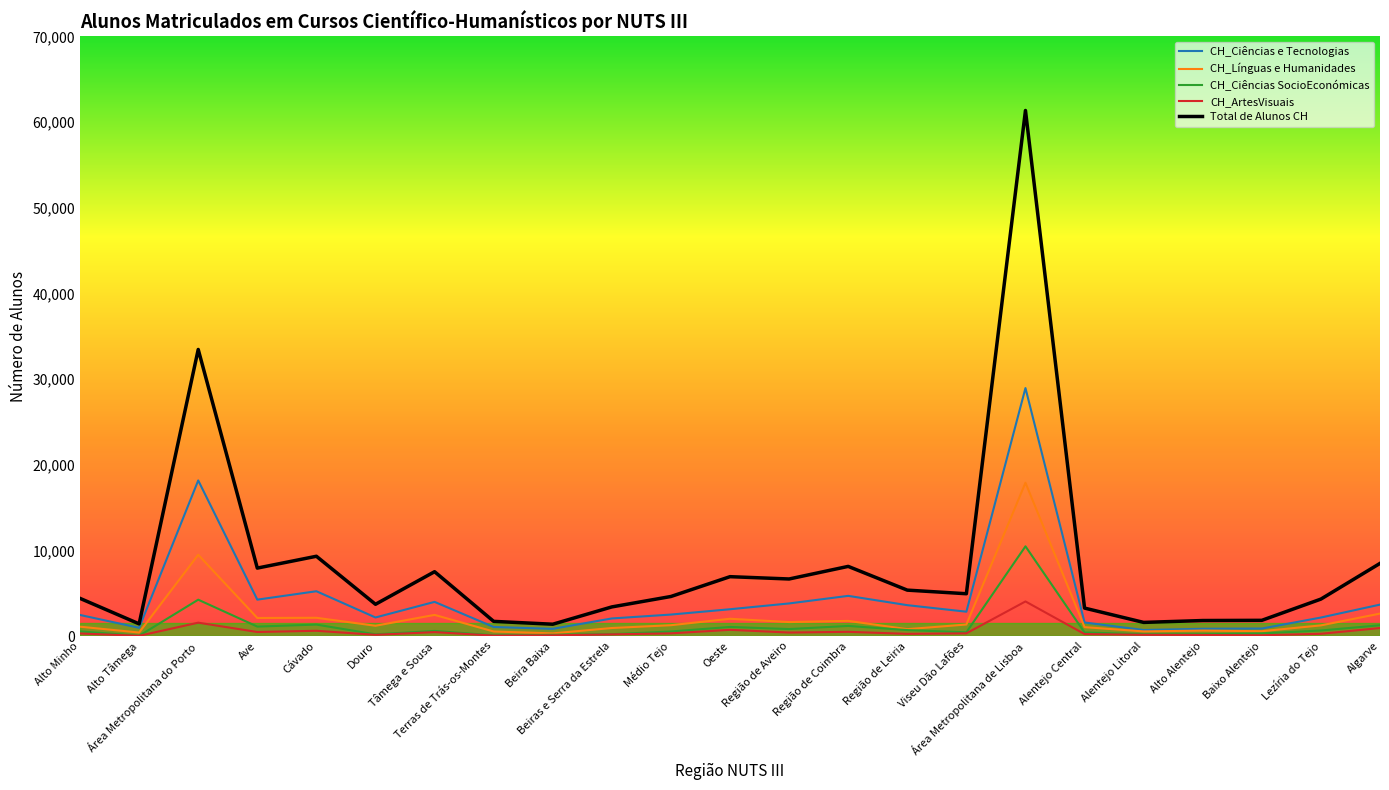

At how many categories does at least one series exceed 60459?

1